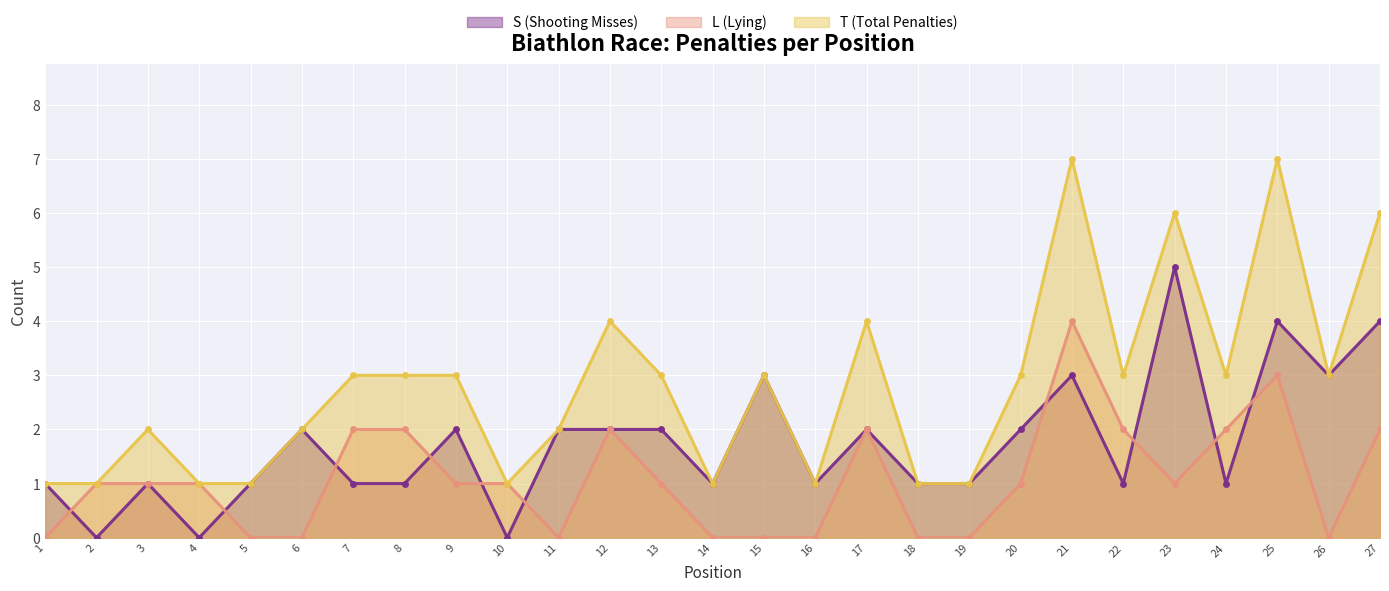

The value of L (Lying) at 7 is 2. True or false?

True